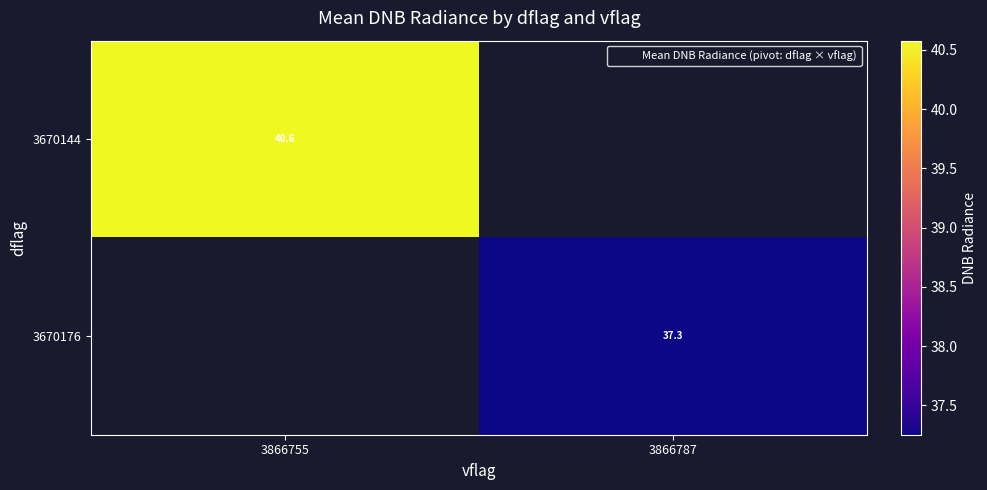

At which category does the chart reach its peak across all series?

3866755